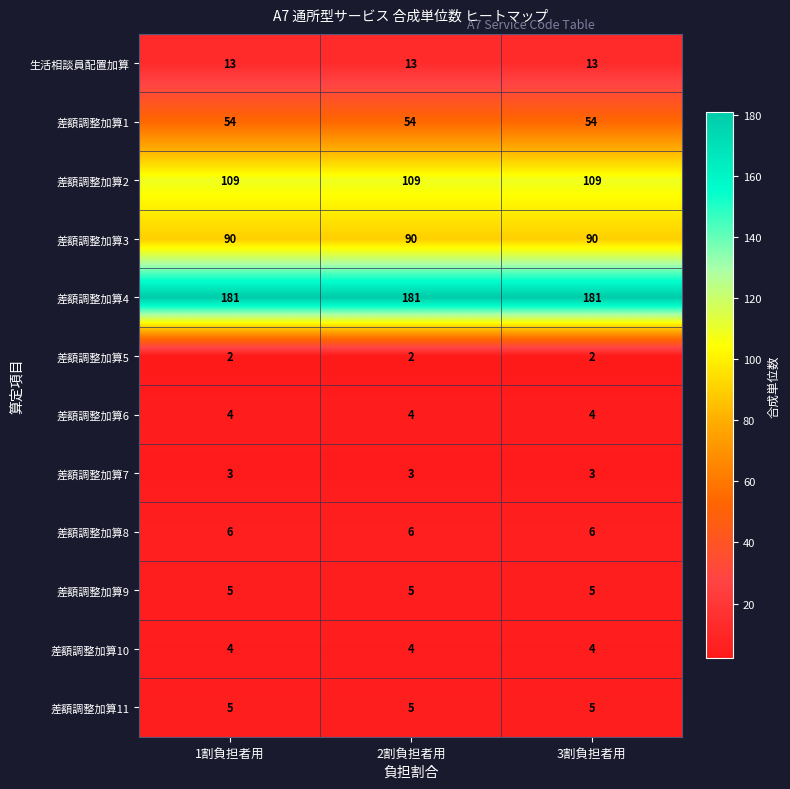

What is the spread (max minus min) of values at 1割負担者用?

179